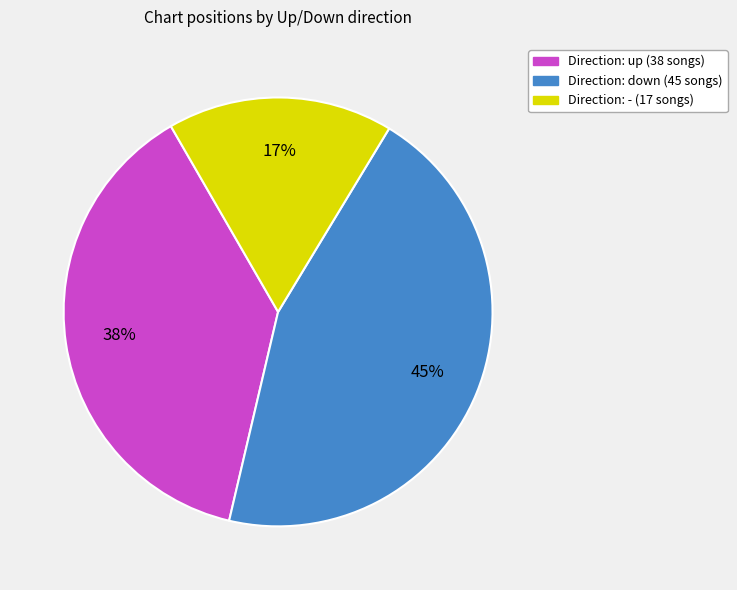

To the nearest percent, what is the difference between the largest and smallest slice percentages?

28%